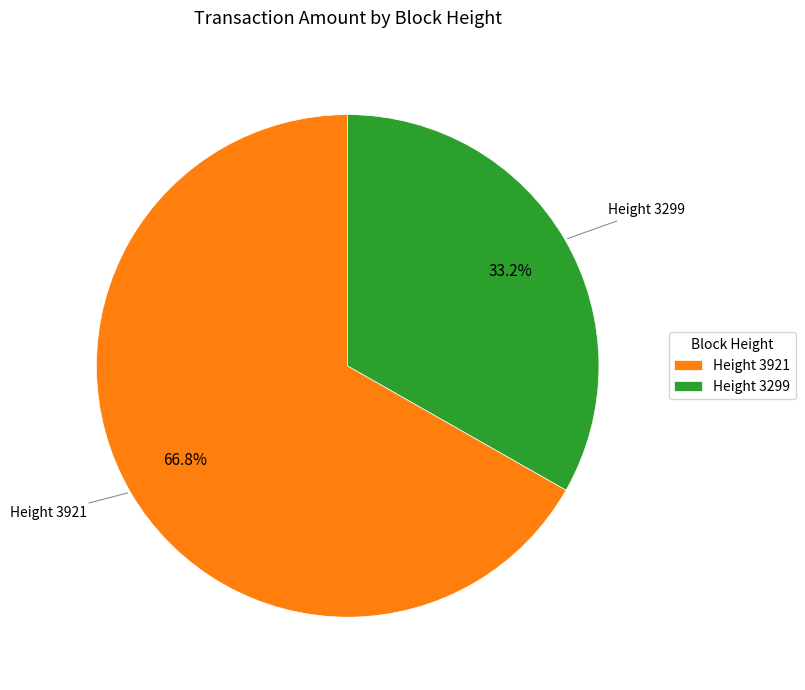

What is the majority slice?

Height 3921